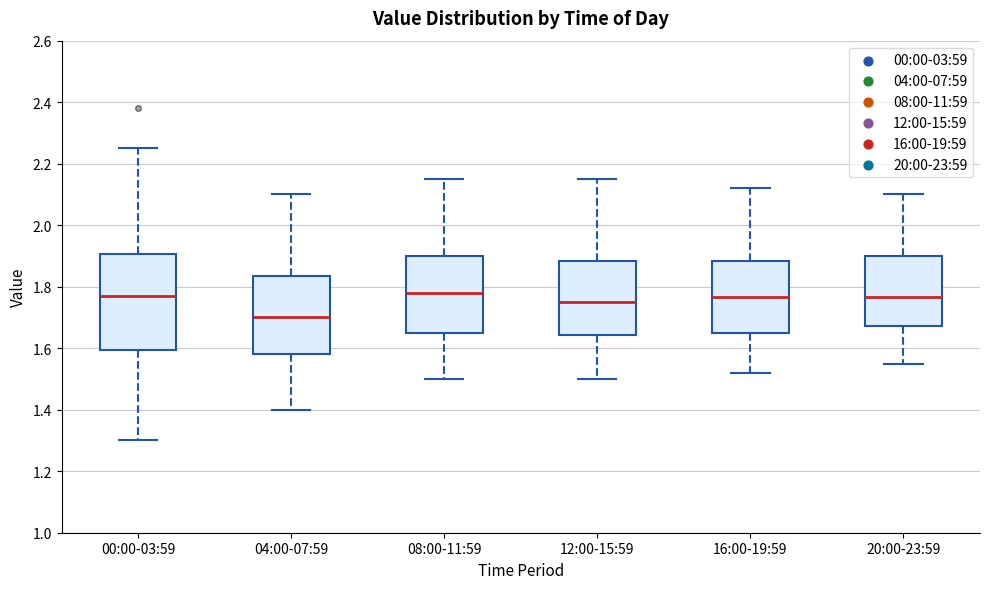

Reading left to right, transcribe this box plot: for each box, give where its median line is, the range the box spans, and where its two whiskers end, as read against the y-axis. The values are not printed on the chart, so give them approximately, as read against the axis.

00:00-03:59: median 1.78, box 1.60 to 1.90, whiskers 1.30 to 2.26
04:00-07:59: median 1.70, box 1.58 to 1.84, whiskers 1.40 to 2.10
08:00-11:59: median 1.78, box 1.66 to 1.90, whiskers 1.50 to 2.16
12:00-15:59: median 1.76, box 1.64 to 1.88, whiskers 1.50 to 2.16
16:00-19:59: median 1.76, box 1.66 to 1.88, whiskers 1.52 to 2.12
20:00-23:59: median 1.76, box 1.68 to 1.90, whiskers 1.56 to 2.10